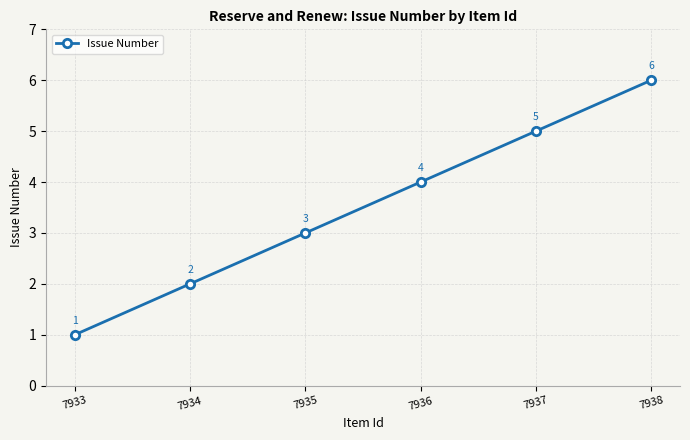

Rank the categories by value from lowest to highest.

7933, 7934, 7935, 7936, 7937, 7938